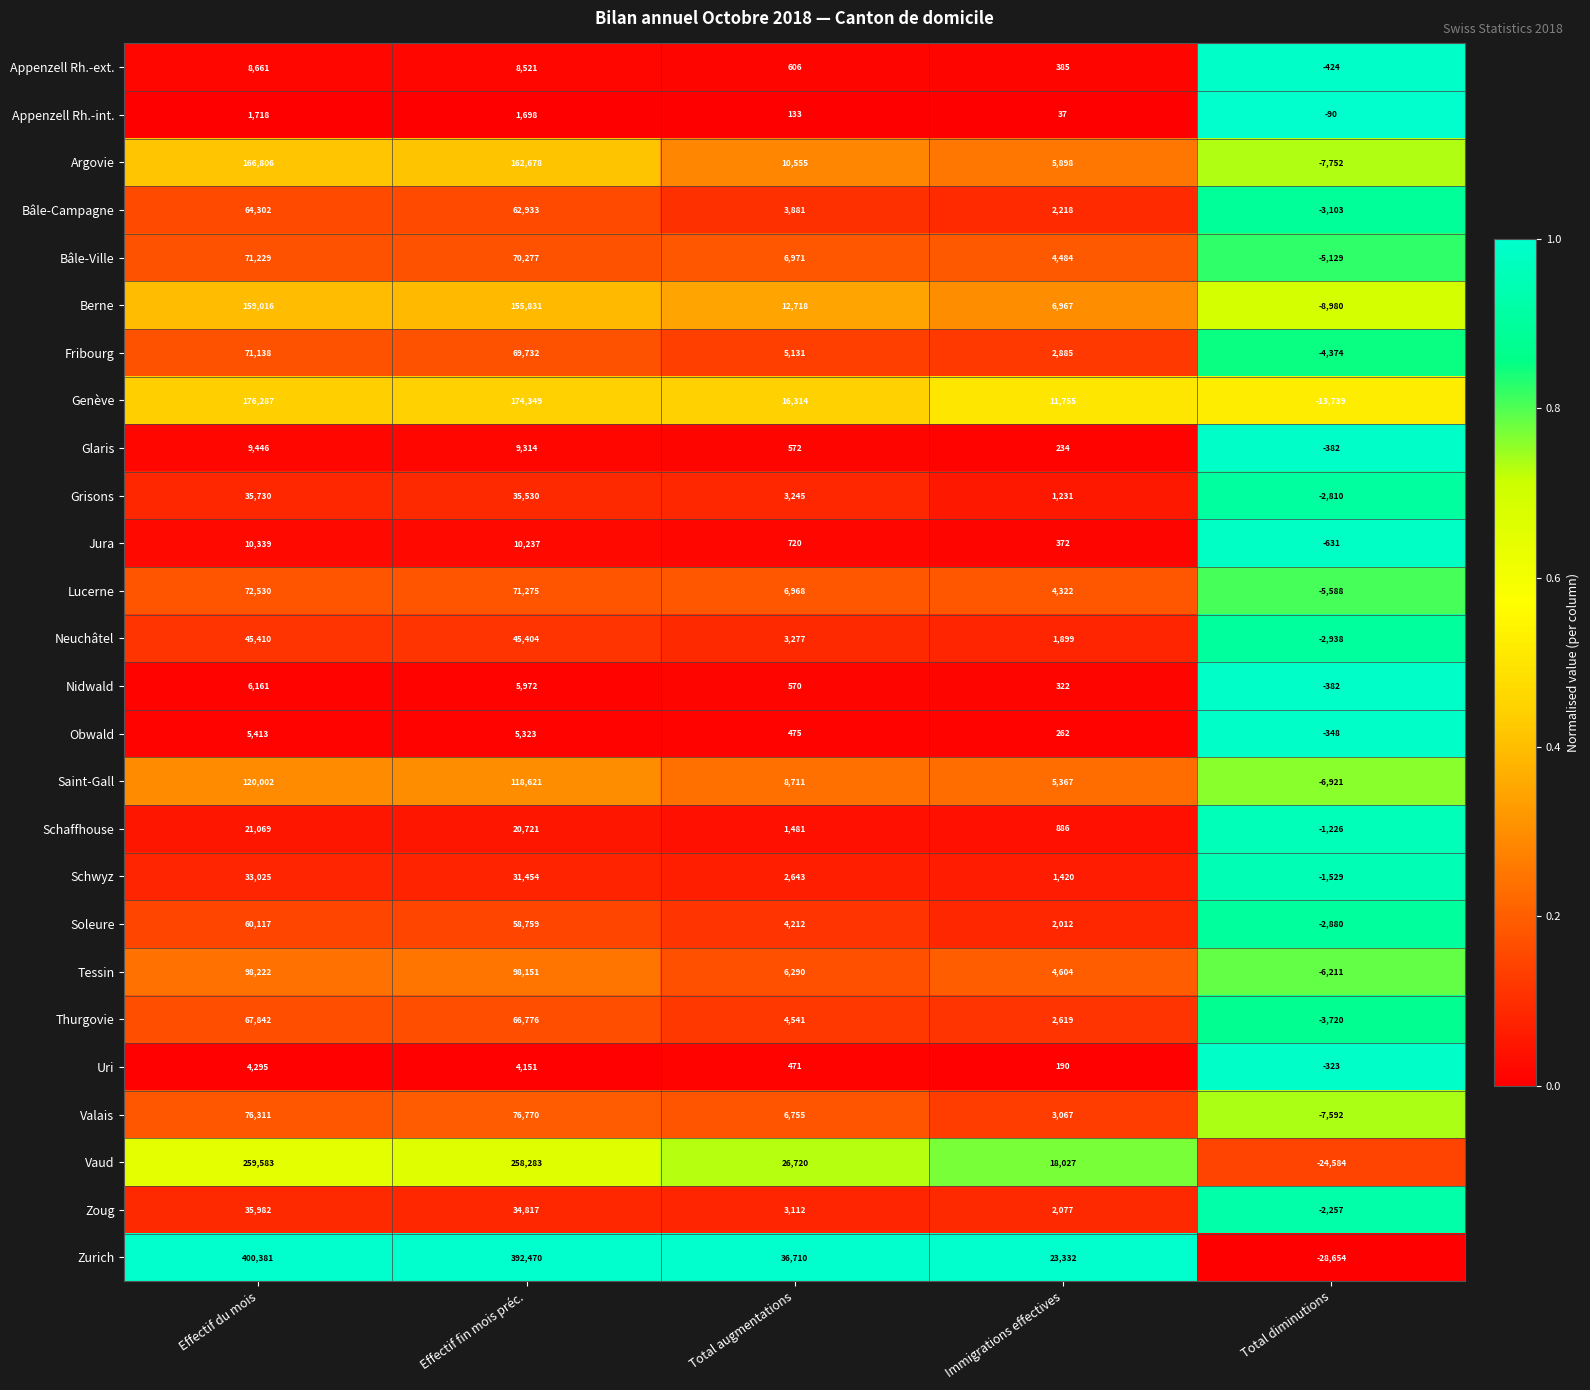

The value of Saint-Gall at Effectif fin mois préc. is 118621. True or false?

True